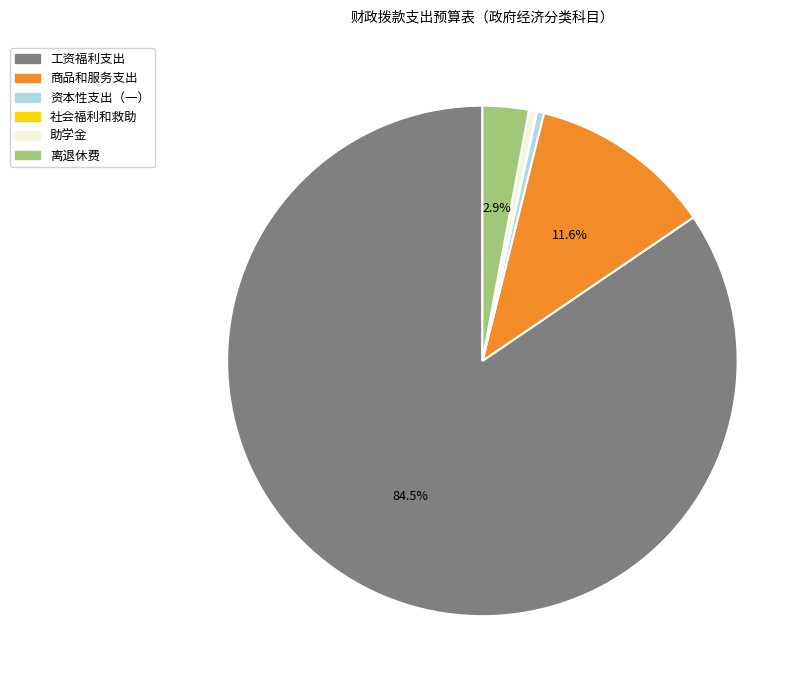

Which has a higher value, 离退休费 or 工资福利支出?

工资福利支出